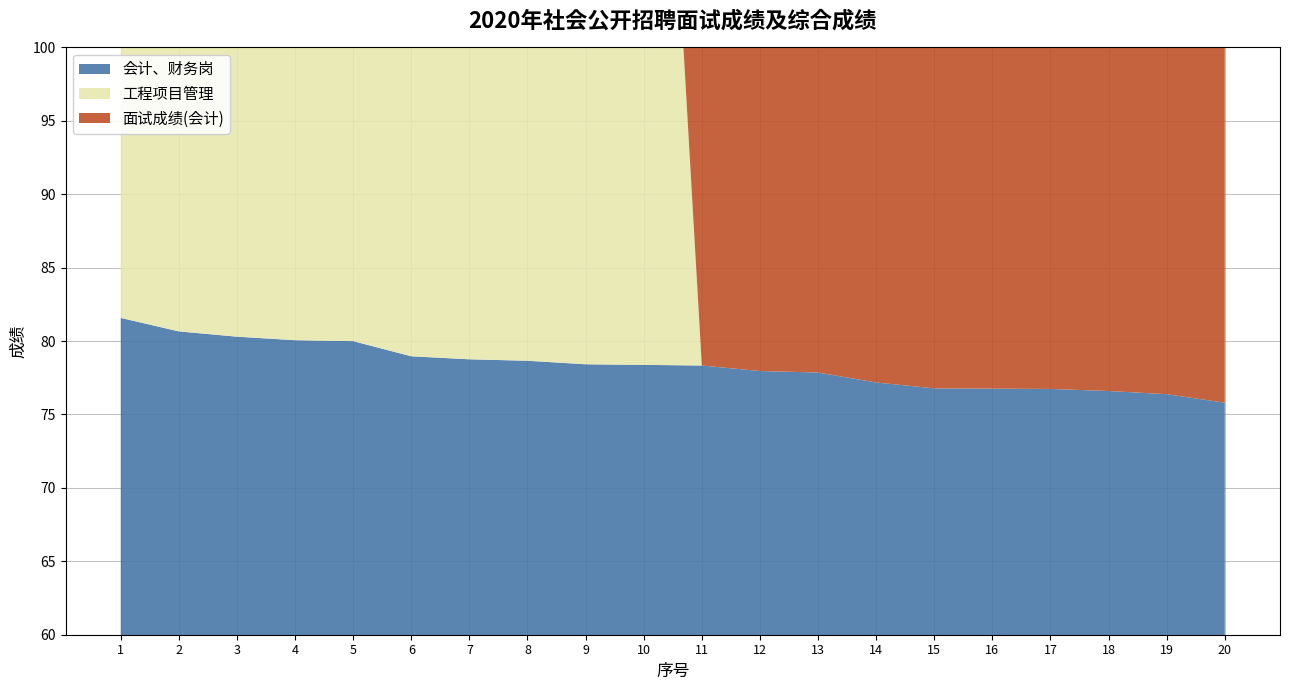

Reading right to left, transcribe all the data shown in this chart.

会计、财务岗: 75.8	76.4	76.6	76.7	76.8	76.8	77.2	77.9	78.0	78.3	78.4	78.4	78.7	78.8	79.0	80.0	80.1	80.3	80.7	81.6
工程项目管理: 0.0	0.0	0.0	0.0	0.0	0.0	0.0	0.0	0.0	0.0	68.4	69.2	73.4	73.9	74.0	74.3	75.2	75.6	76.1	77.4
面试成绩(会计): 77.0	80.6	81.0	81.9	82.6	81.3	81.3	81.1	82.6	78.6	79.3	80.7	83.1	84.6	84.9	86.7	86.1	86.5	87.1	85.3